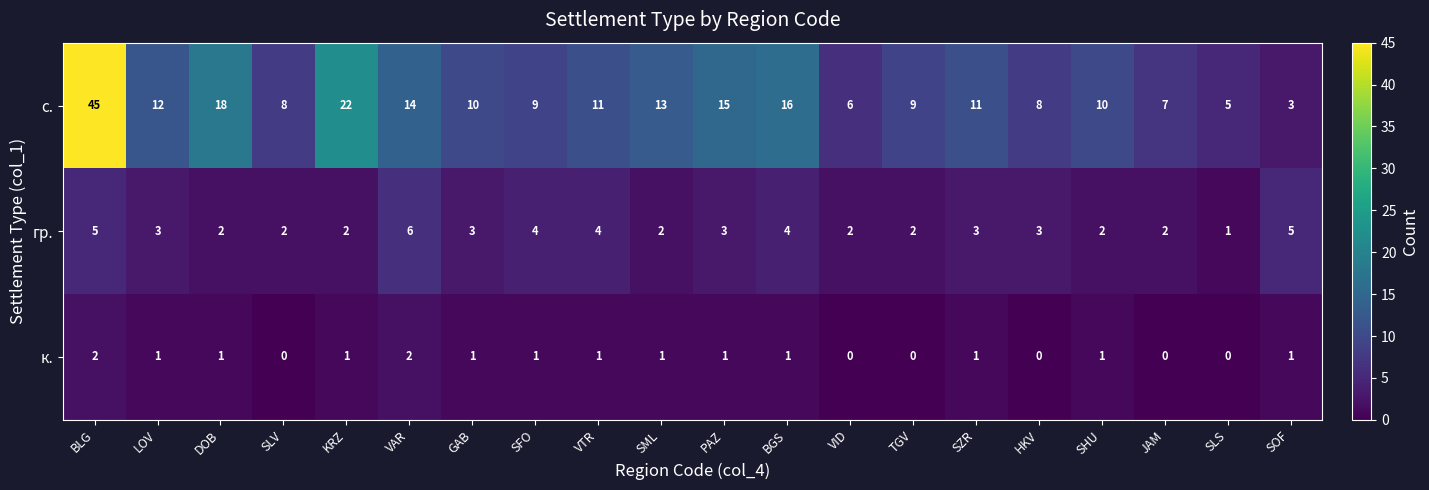

How many distinct data groups are displayed?

3